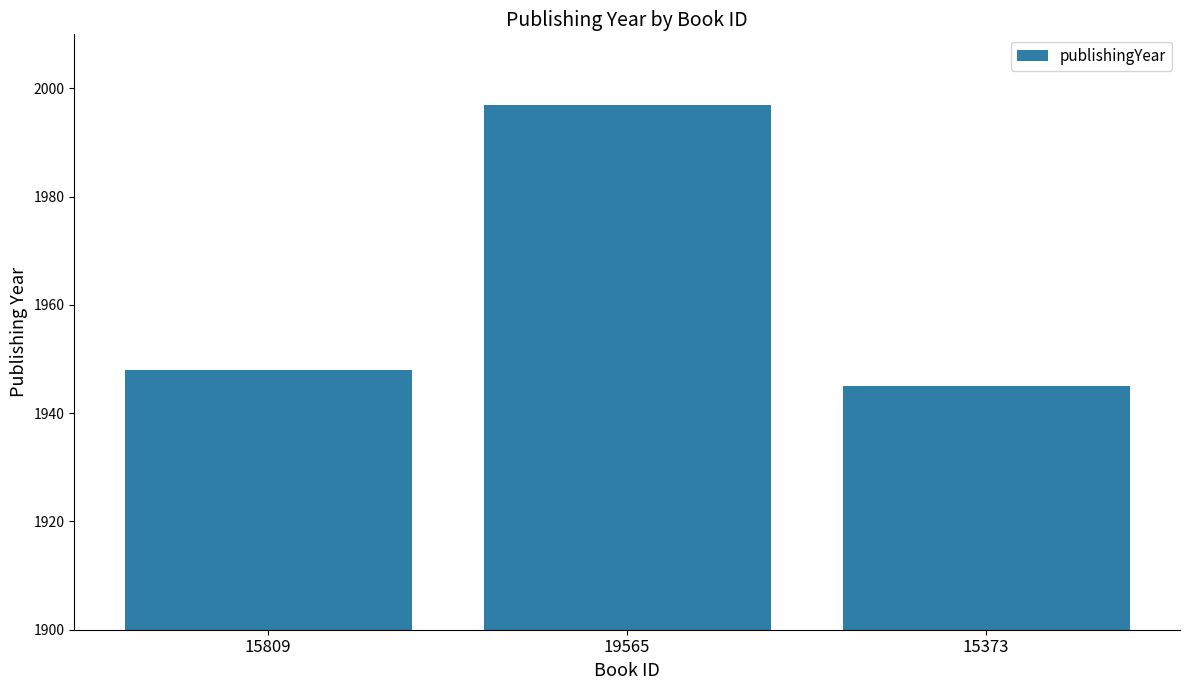

The chart shows a value of 1043 at 15373. True or false?

False